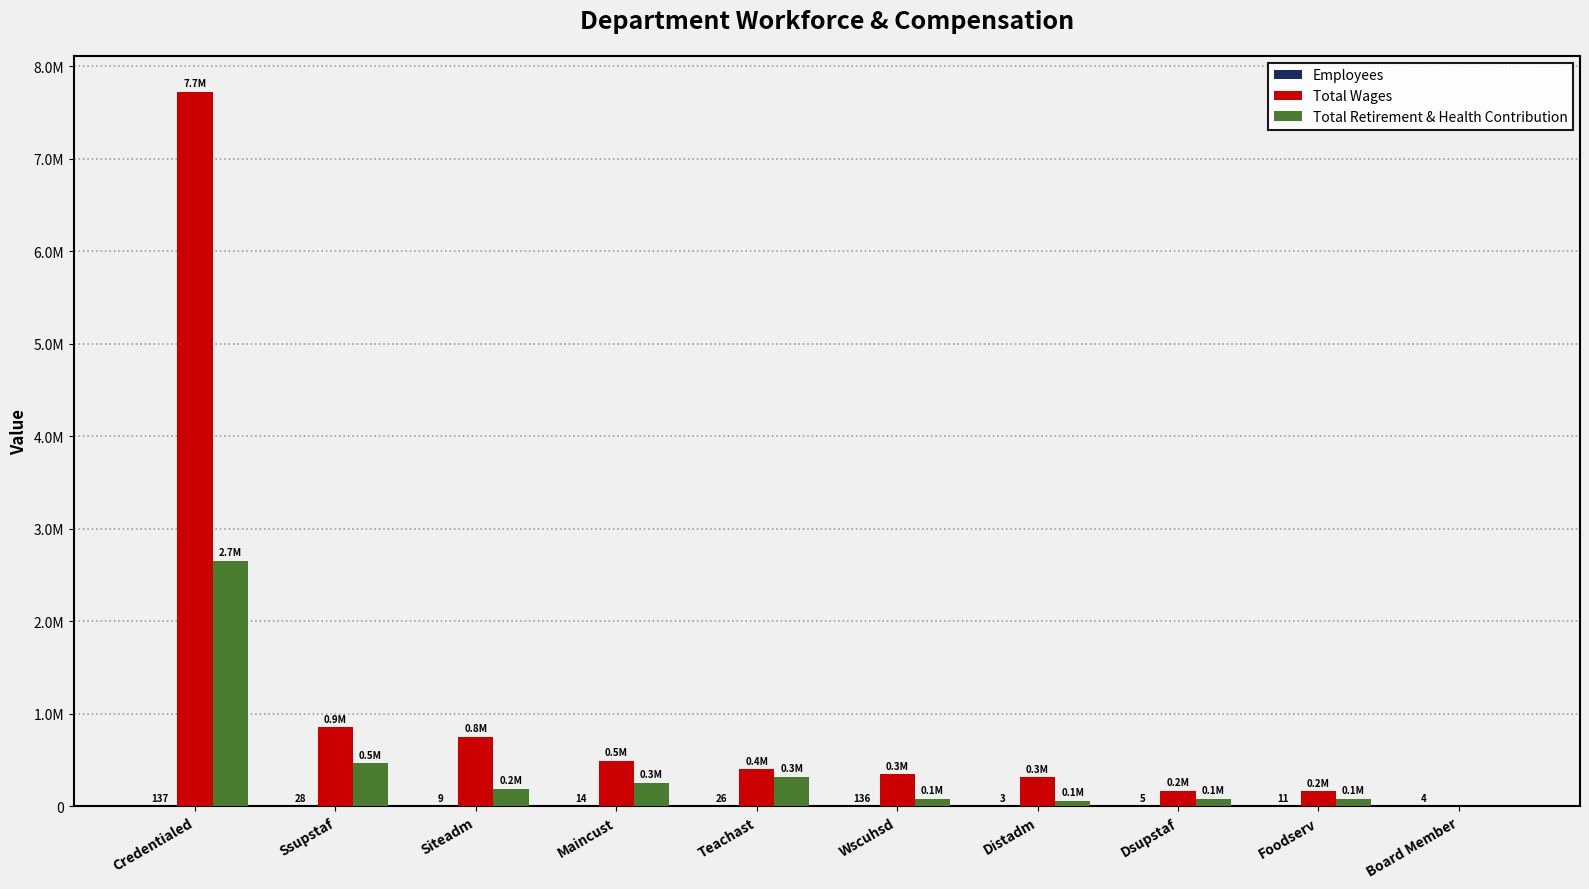

What is the value of the Total Wages bar at the 3rd from the left?

753610